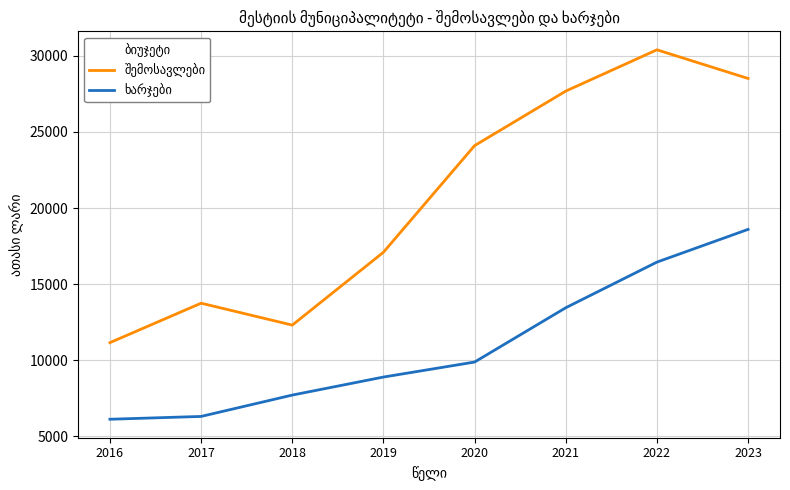

What is the smallest value displayed?

6110.8